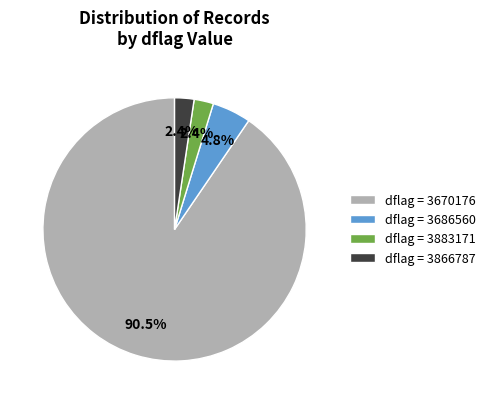

What is the majority slice?

dflag = 3670176